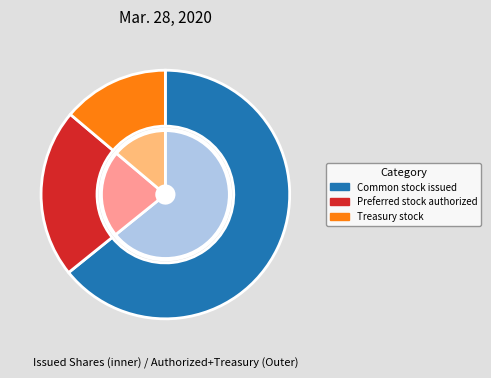

What percentage do Preferred stock, authorized (in shares) and Treasury stock (in shares) together represent?

35.8%